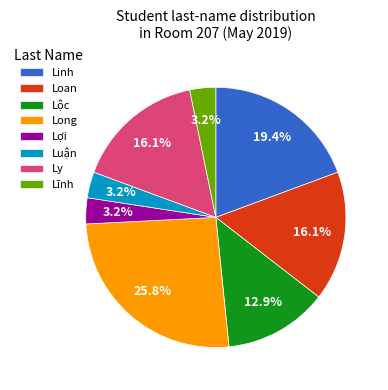

Is there any slice that represents more than half of the pie?

No